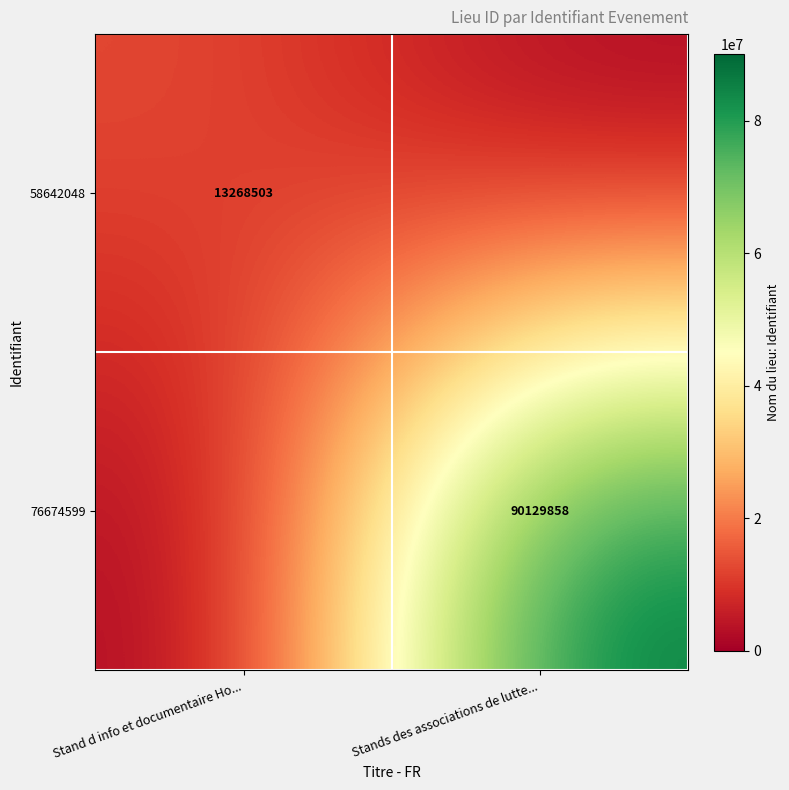

Is it true that 58642048 equals 13268503 at Stand d info et documentaire Ho...?

True